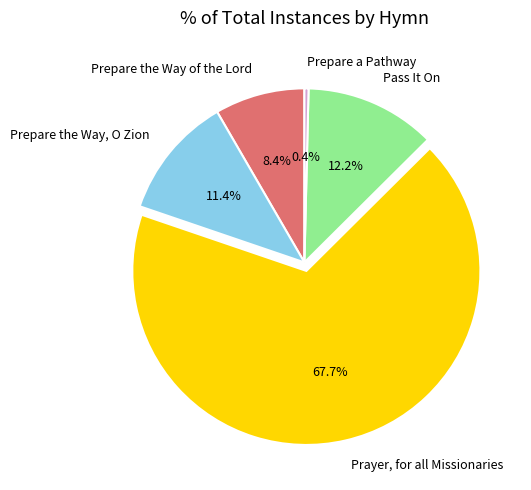

Rank the categories by value from lowest to highest.

Prepare a Pathway, Prepare the Way of the Lord, Prepare the Way, O Zion, Pass It On, Prayer, for all Missionaries